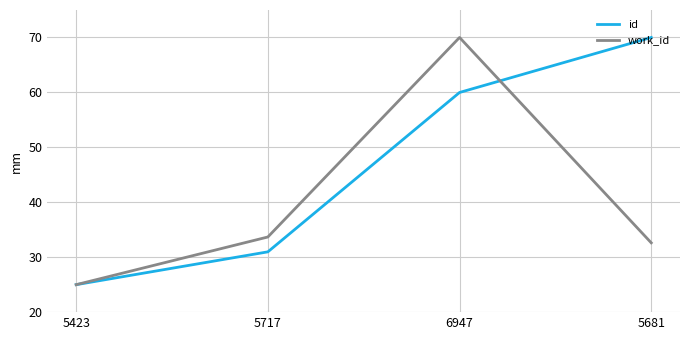

List the series in order of their overall mean, lowest first.

work_id, id